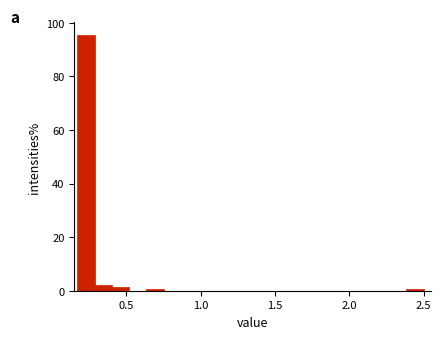

Read against the x-axis, roughly where is the centre of the tallest bar?

0.25